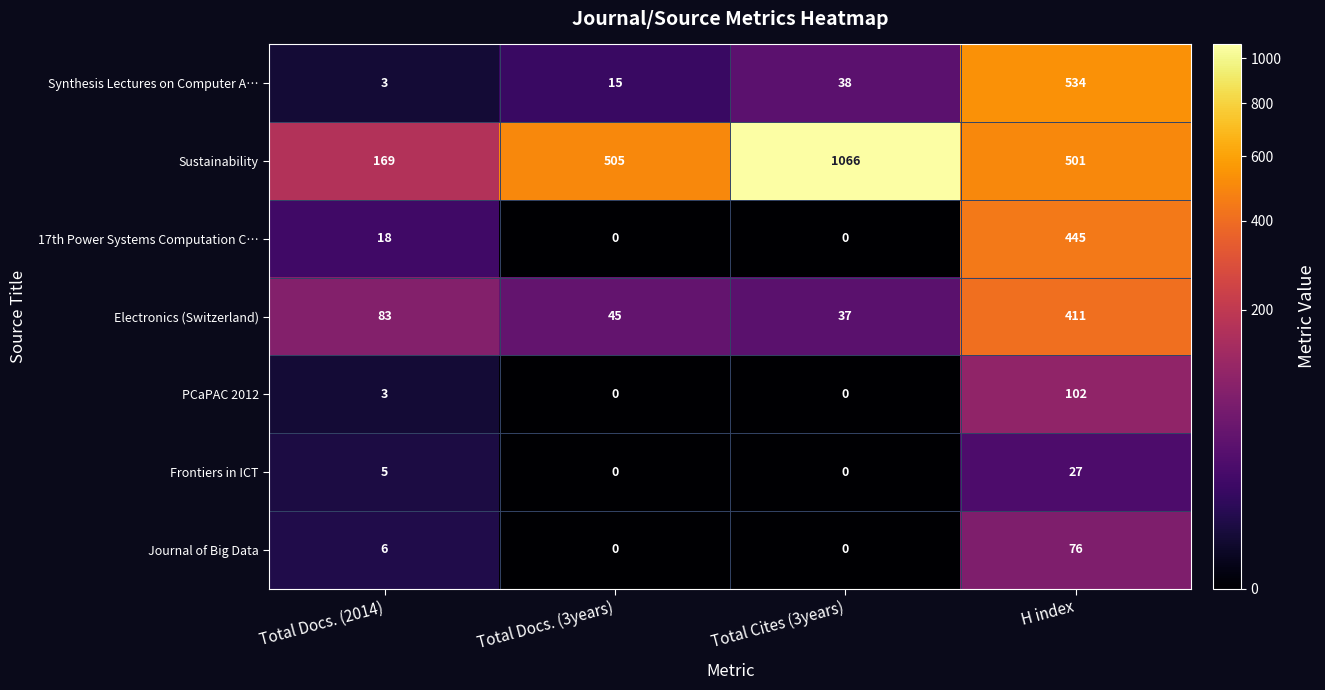

Which series changed the most between Total Docs. (2014) and Total Cites (3years)?

Sustainability